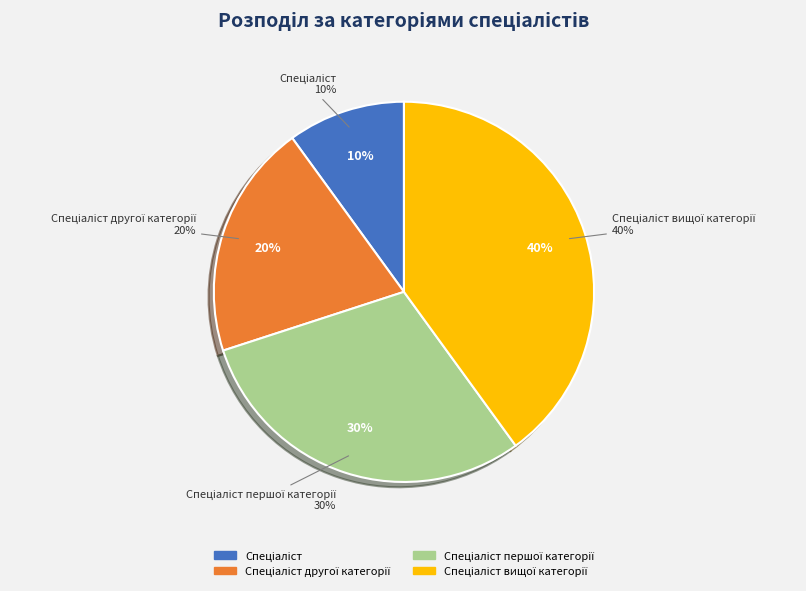

Is there a majority slice in this chart?

No